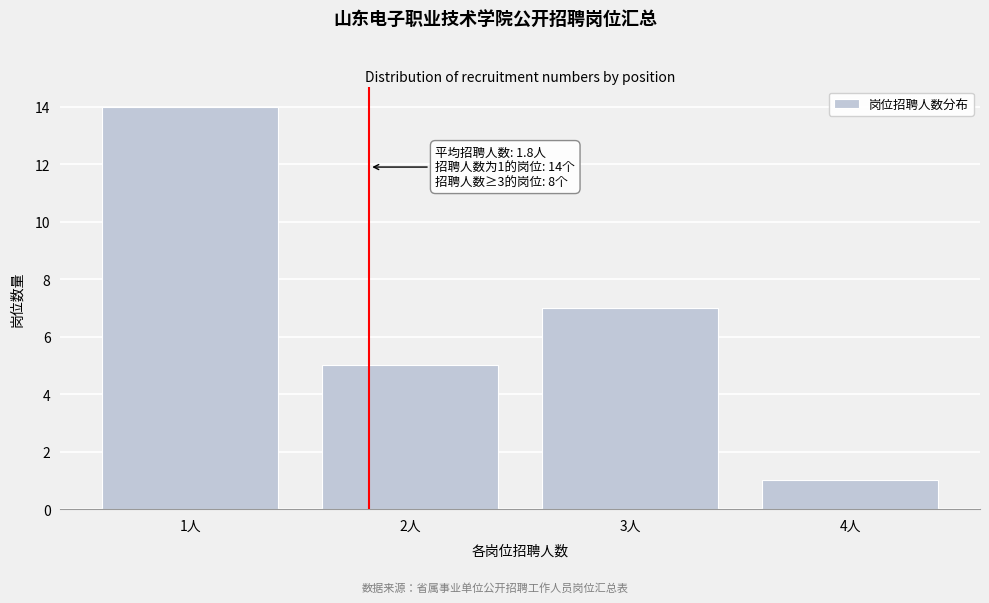

Reading right to left, extract all data points from this chart.

4人=1	3人=7	2人=5	1人=14